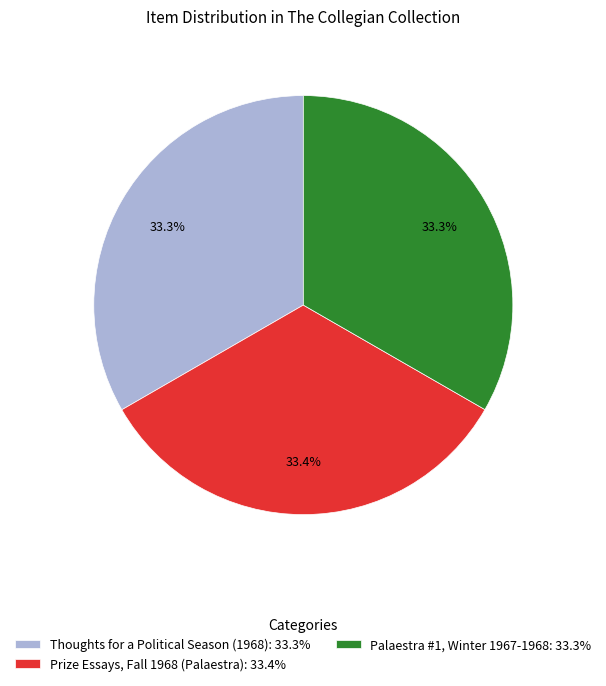

To the nearest percent, what percentage of the pie is Thoughts for a Political Season (1968)?

33%